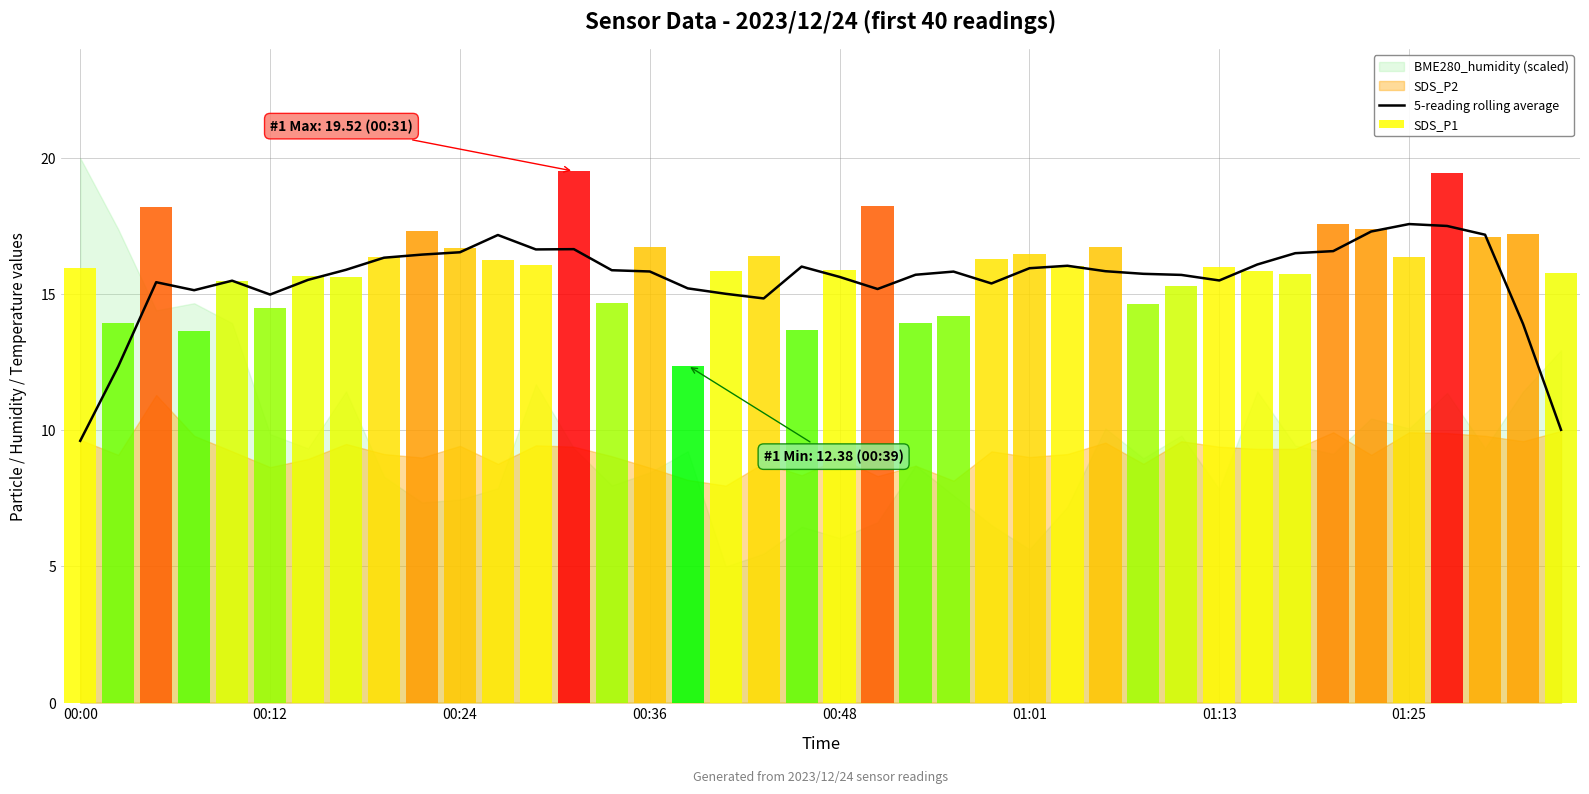

What is the difference between the second highest and second lowest values in the 5-reading rolling average series?

7.5